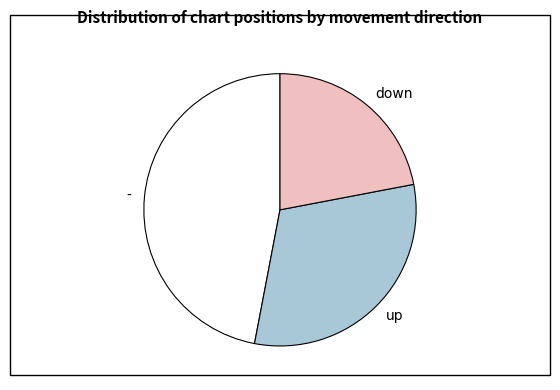

What is the largest slice in the pie chart?

-